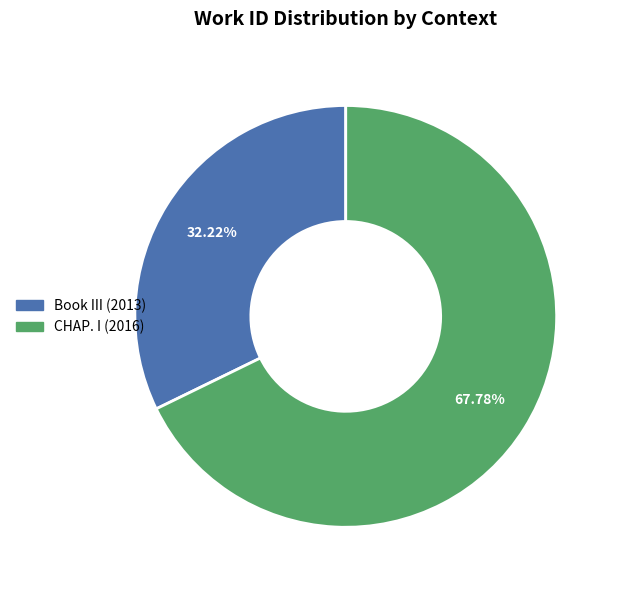

Is it true that CHAP. I (2016) is 56% of the pie?

False